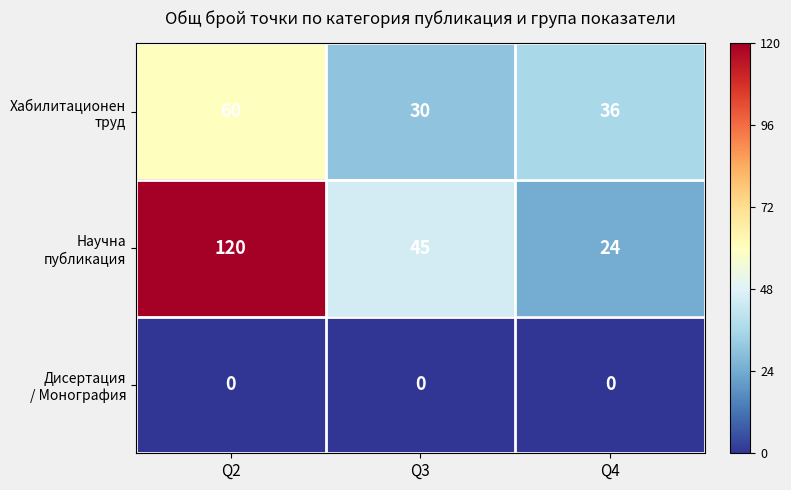

What is the total value across all series at Q2?

180